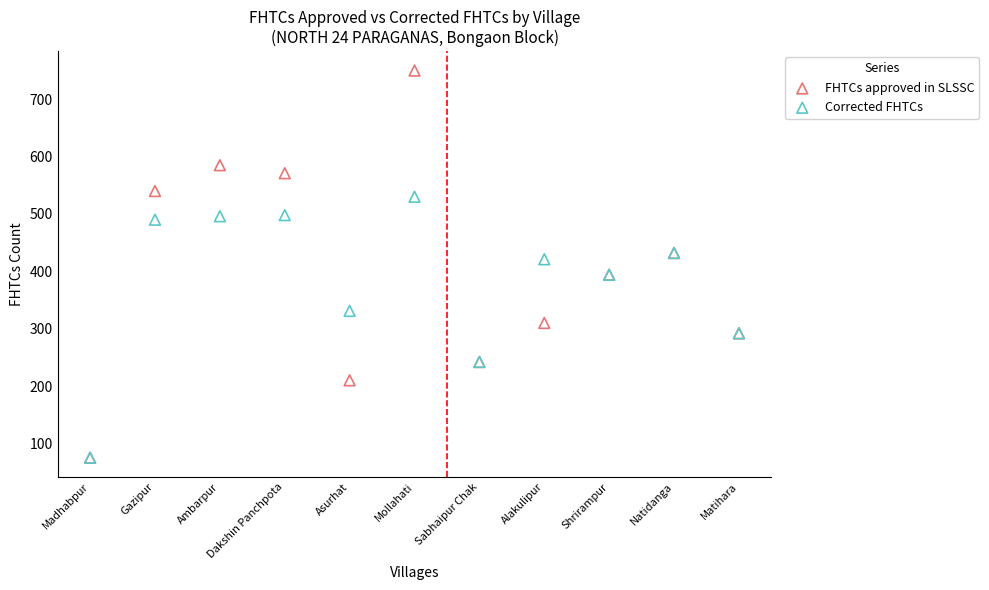

In the FHTCs approved in SLSSC series, what Y value is closest to 412?

394